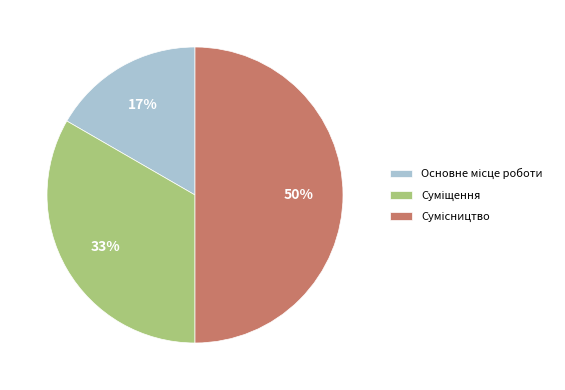

To the nearest percent, what is the average slice percentage?

33%